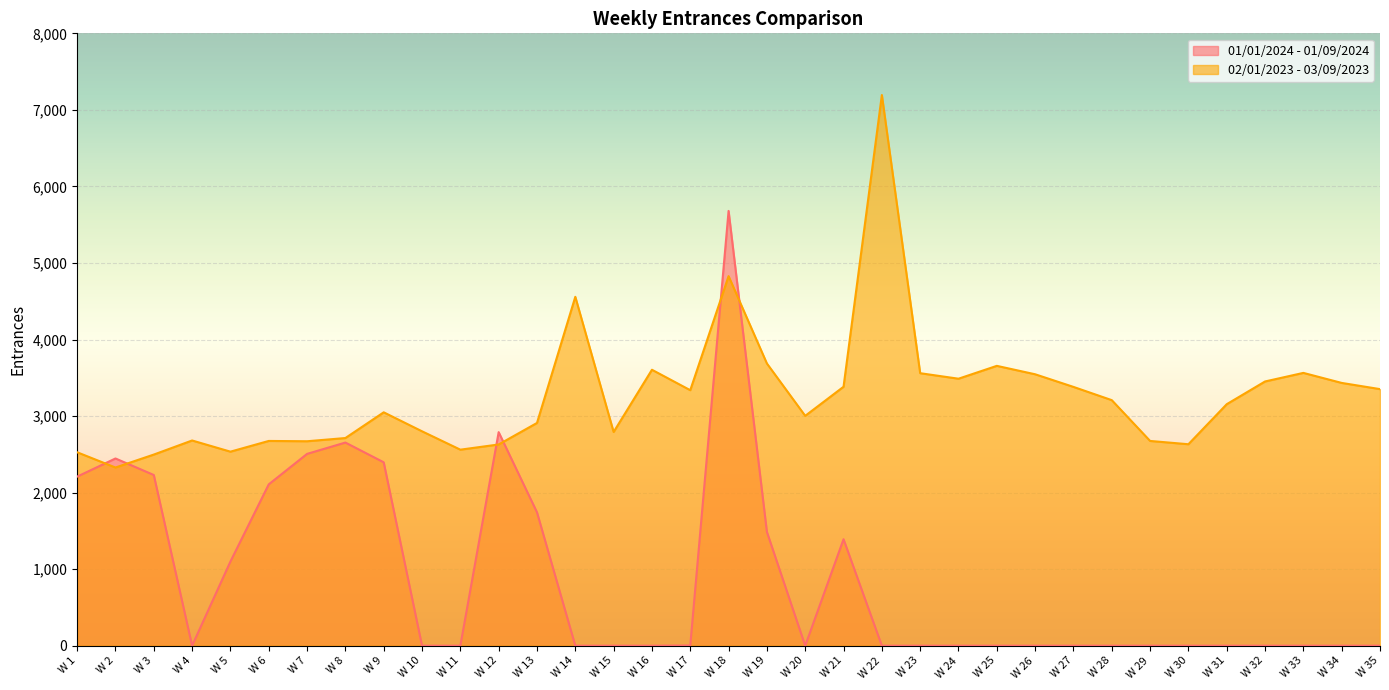

The value of 01/01/2024 - 01/09/2024 at W 3 is 3848. True or false?

False